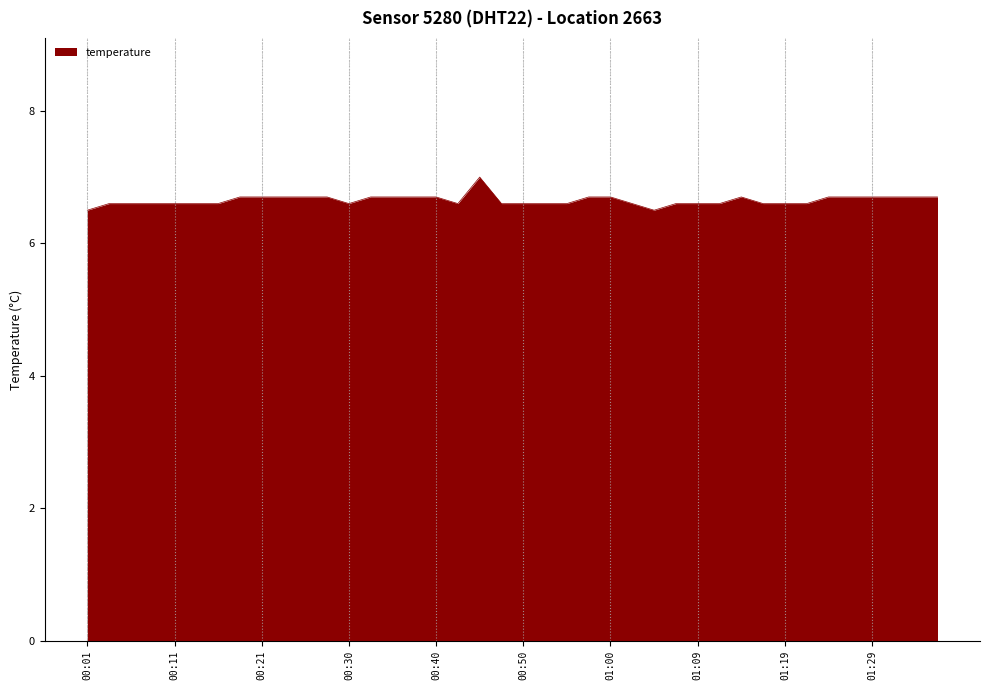

What is the difference between the maximum and minimum values?

0.5